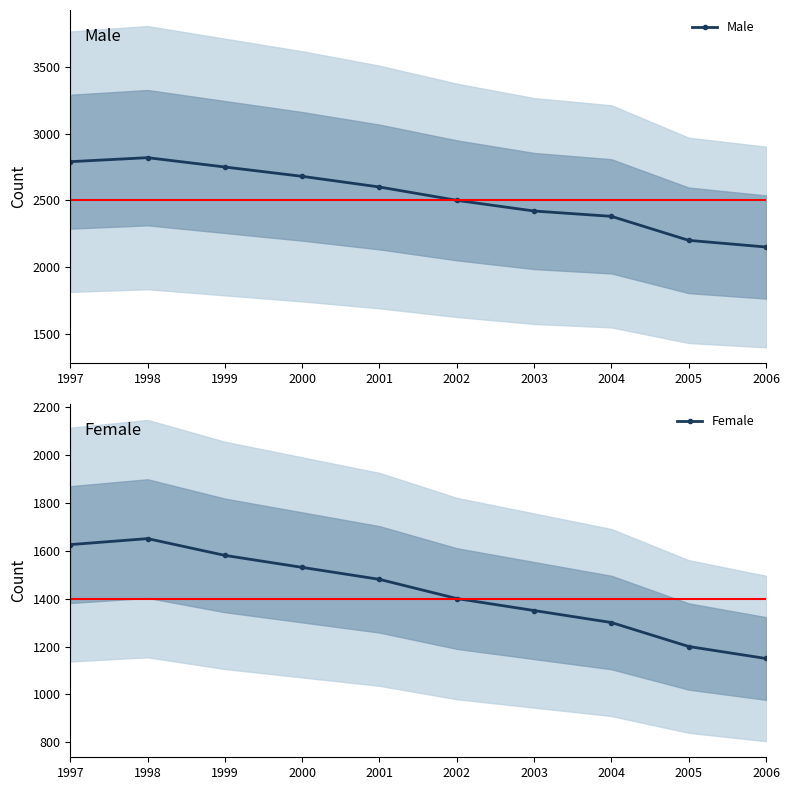

In Female, how many points are higher than both neighbors (excluding endpoints)?

1